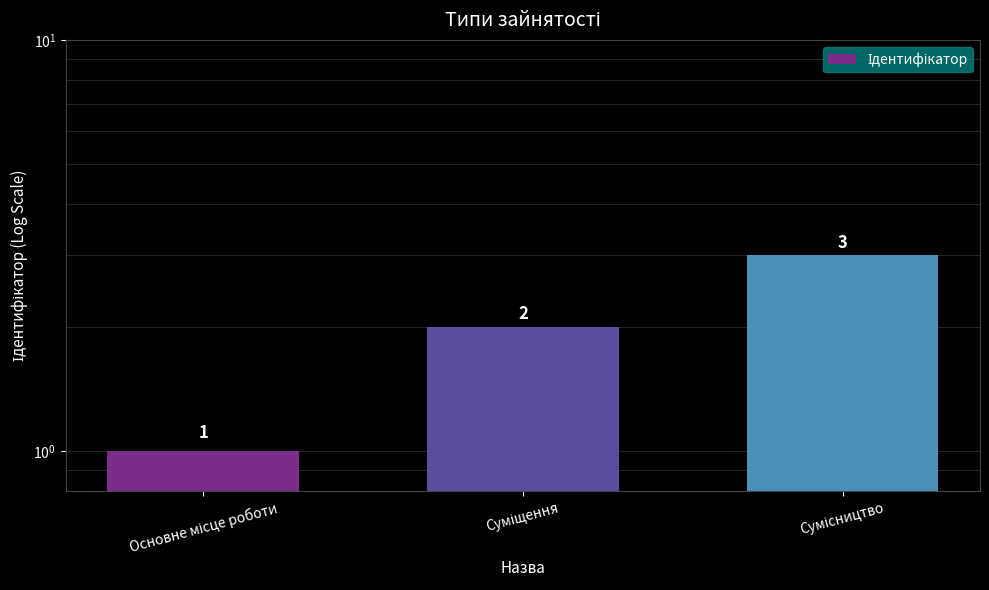

What is the maximum value shown in the chart?

3